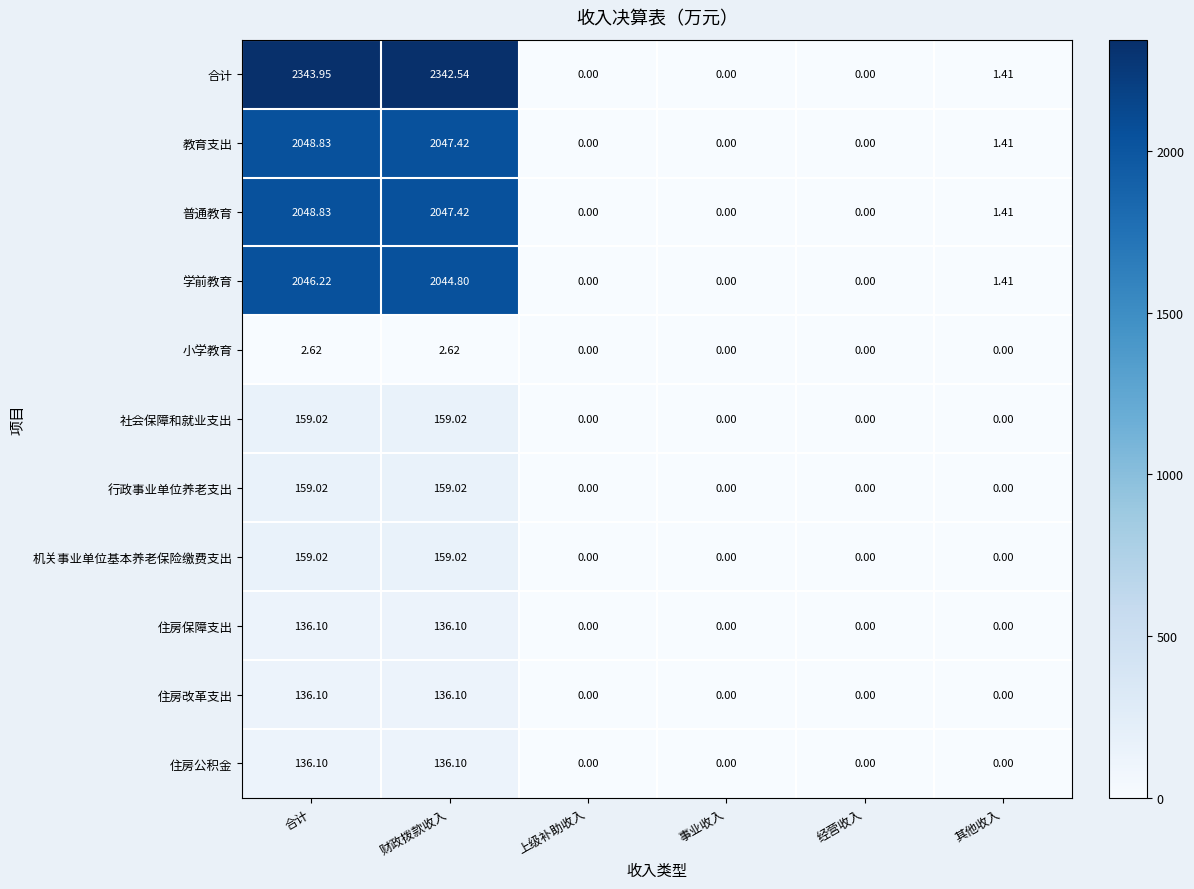

Which label corresponds to the largest value in the chart?

合计